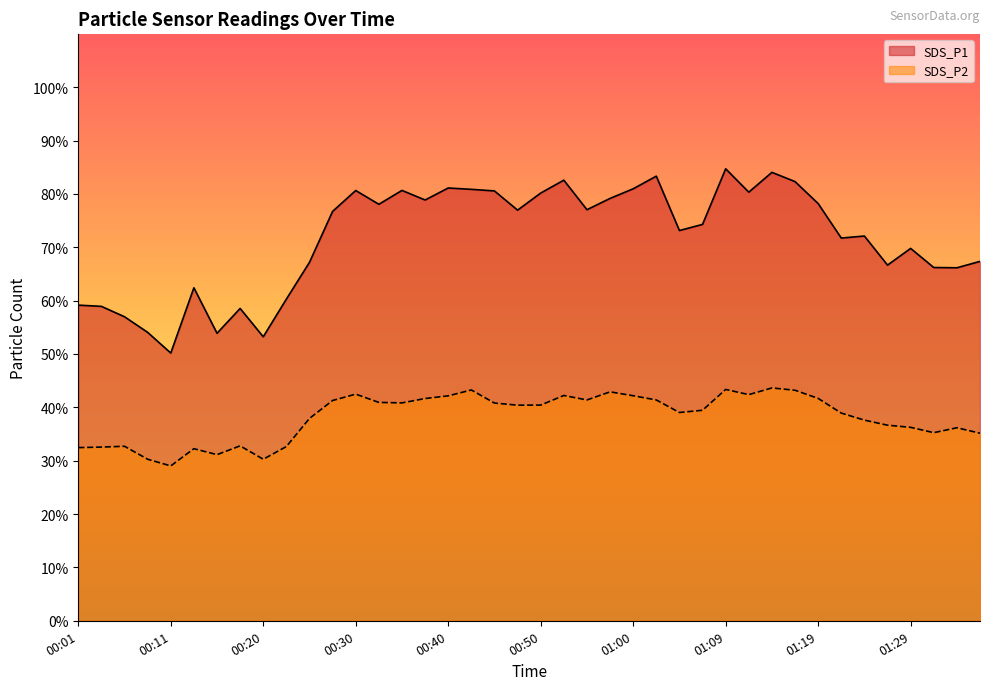

Which category has the lowest value in the SDS_P2 series?

00:11